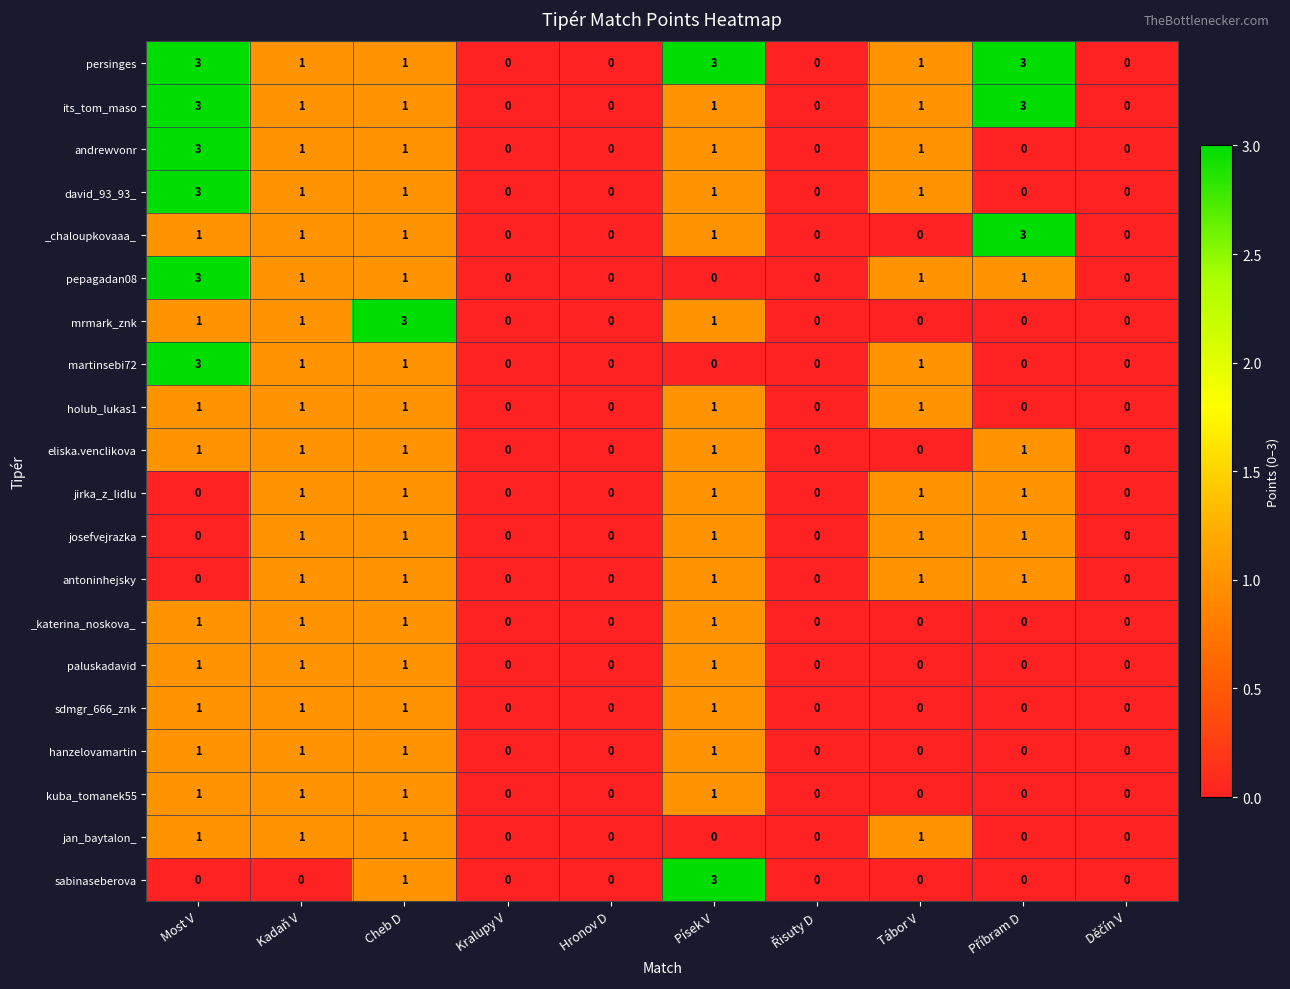

At which category is the sum across all series the highest?

Most V